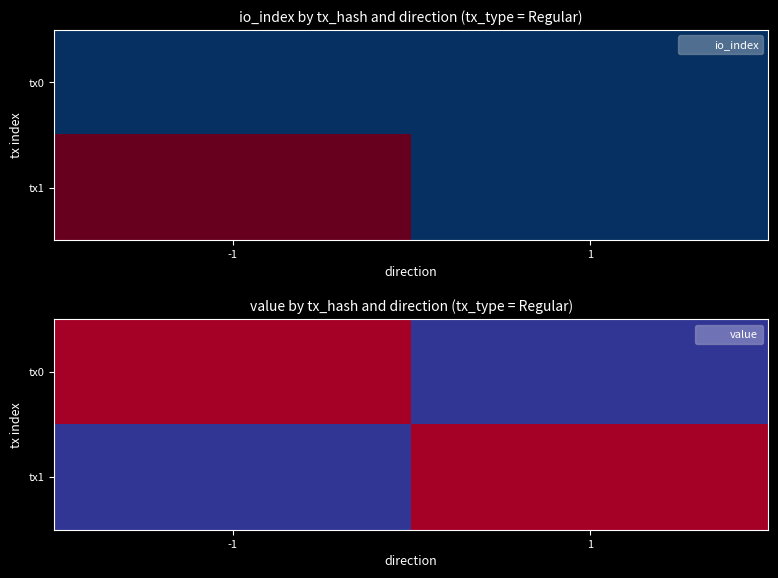

Rank the categories by tx0 value from lowest to highest.

1, -1